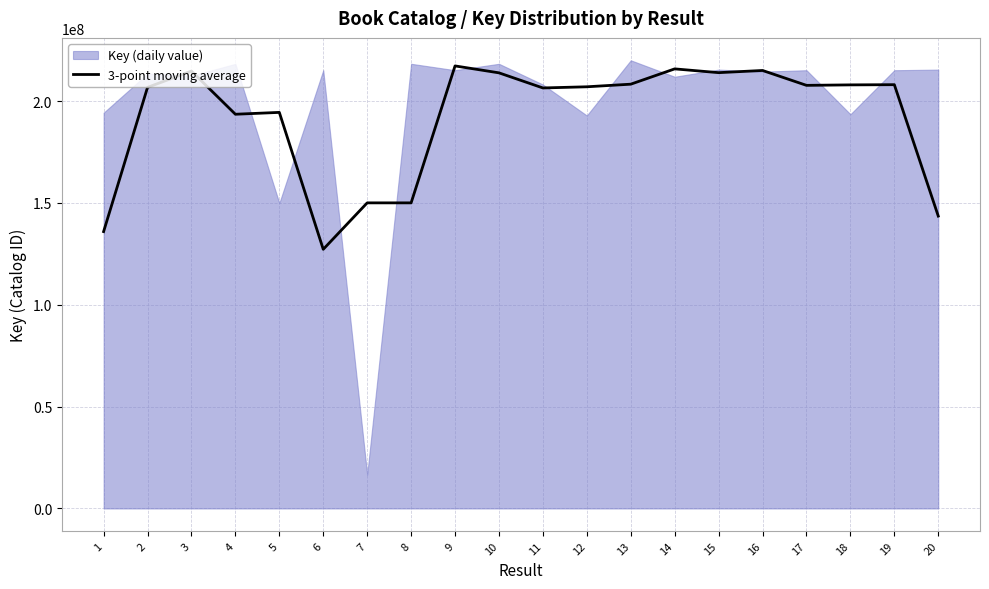

Reading right to left, what are all the values shown in this chart?

20=143552849.7	19=208071176.3	18=207973778.0	17=207740810.7	16=215047407.0	15=213976320.7	14=215828946.3	13=208315454.3	12=207036600.0	11=206464602.0	10=213881895.3	9=217282662.3	8=150047844.0	7=150047567.0	6=127246102.0	5=194468988.7	4=193556670.3	3=214748379.7	2=206754739.7	1=135938610.7